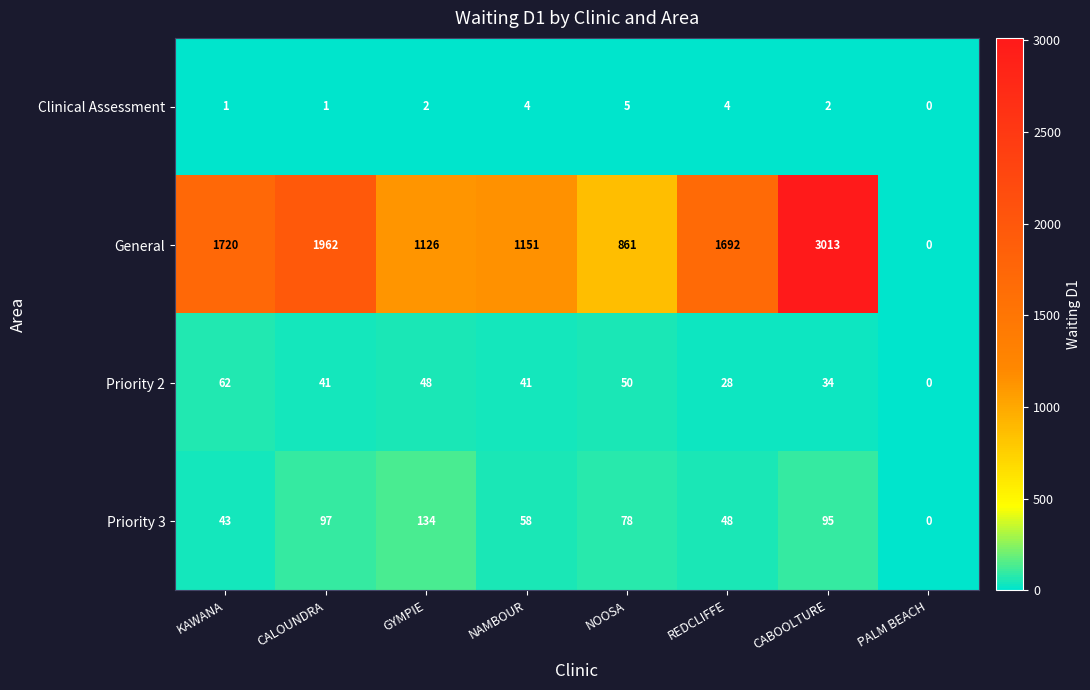

Where is Priority 3 nearest to the value 67?

NAMBOUR